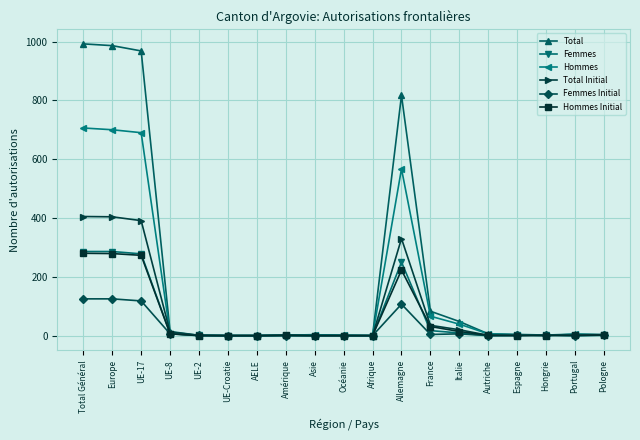

True or false: Total has more than 0 points higher than both neighbors.

True